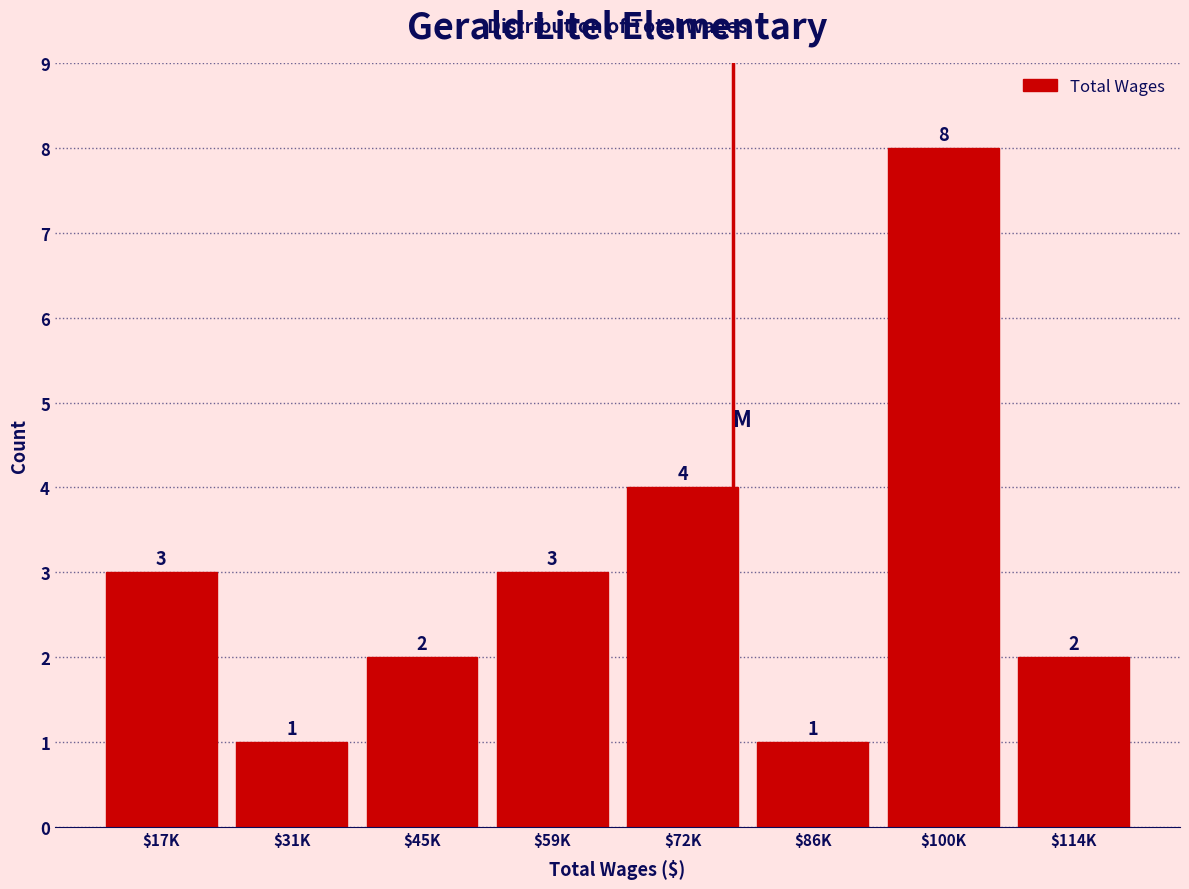

Reading right to left, list all the values displayed in this chart.

2	8	1	4	3	2	1	3